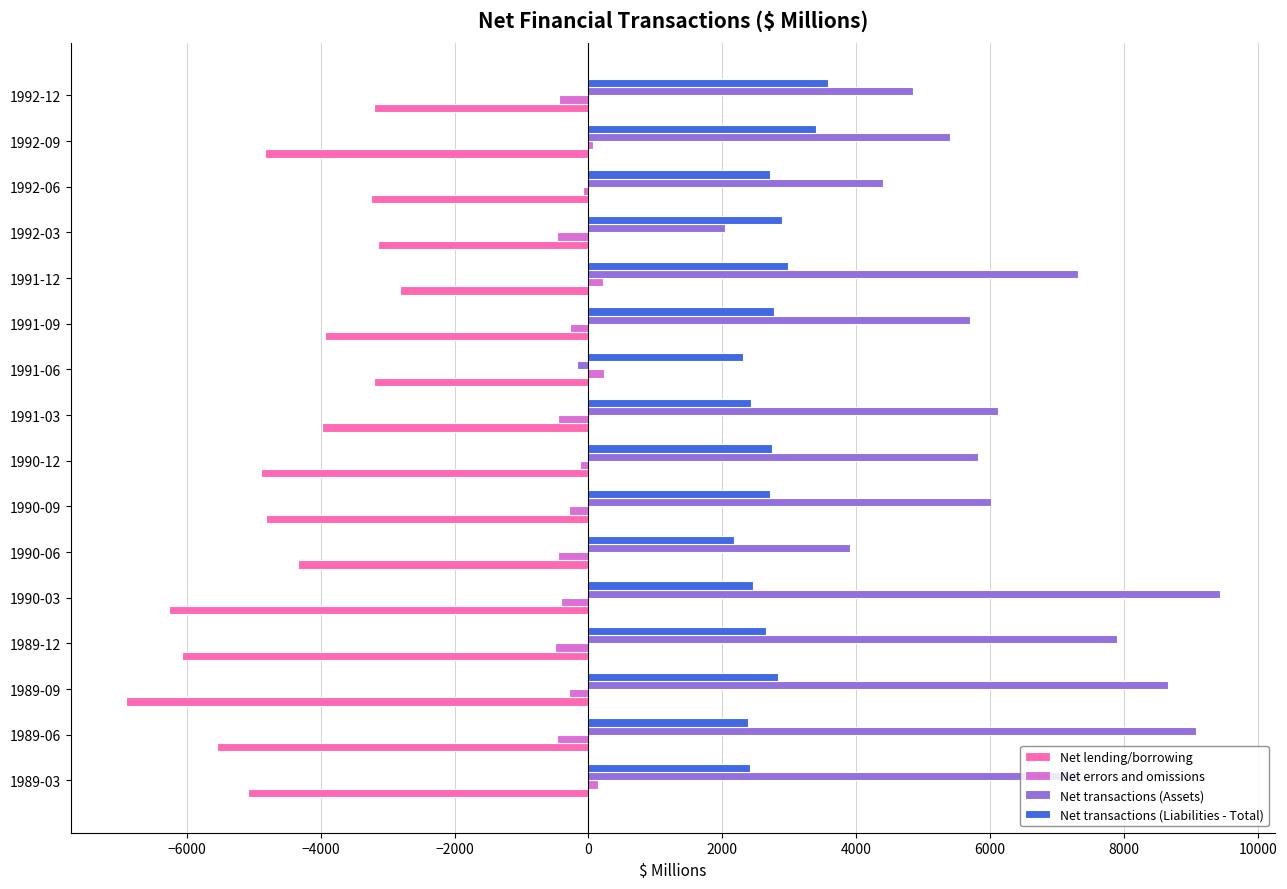

At how many categories does at least one series exceed 8480?

3